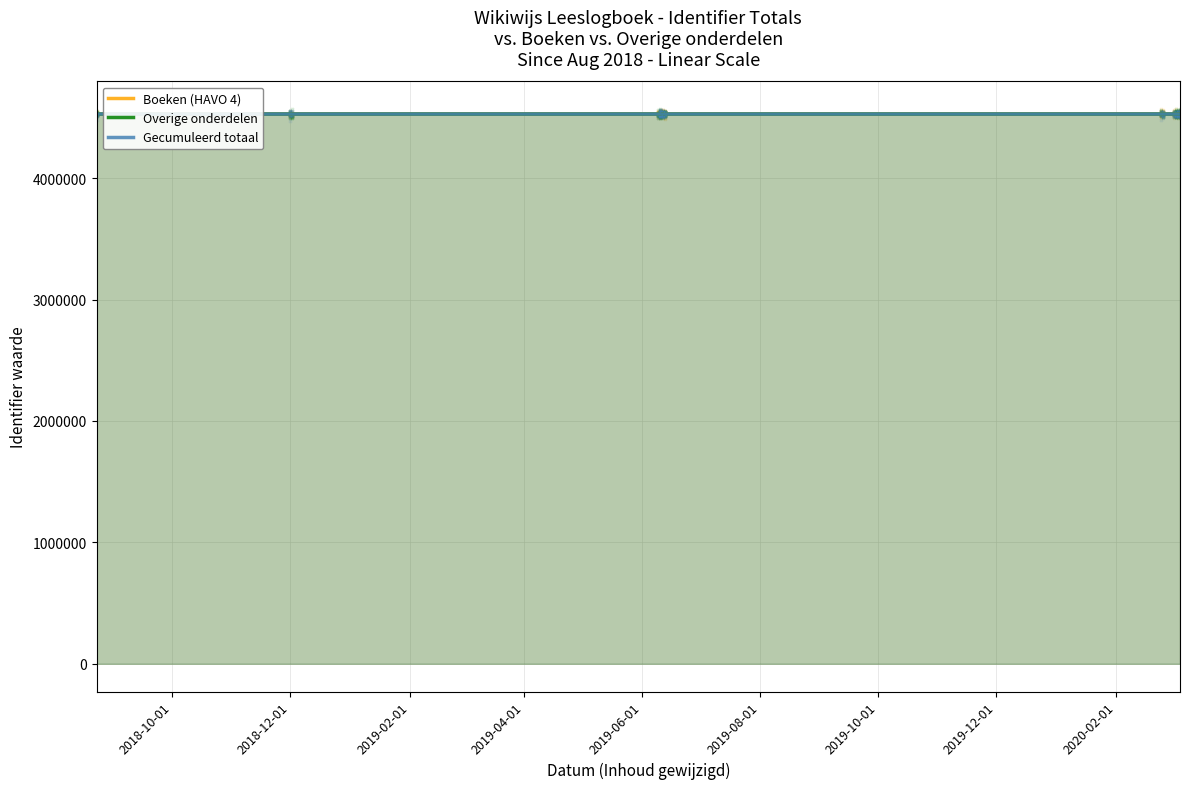

At how many categories does at least one series exceed 4528354?

12